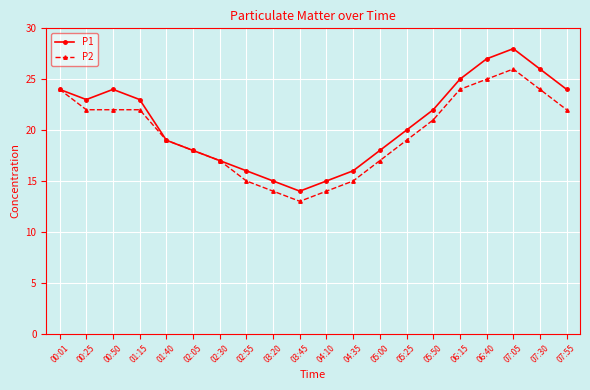

How many lines are shown in the chart?

2